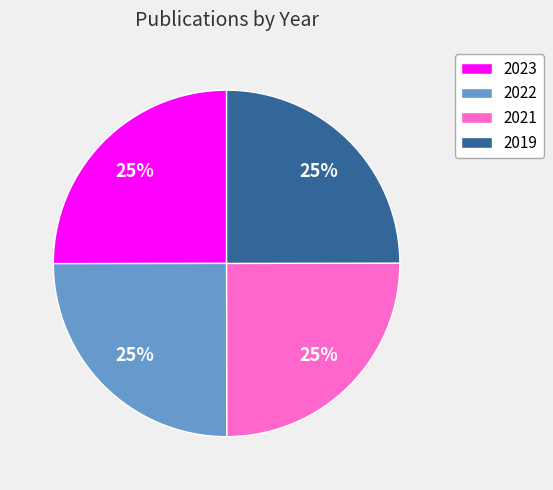

Approximately how many times larger is the value at 2023 compared to 2019?

1.0